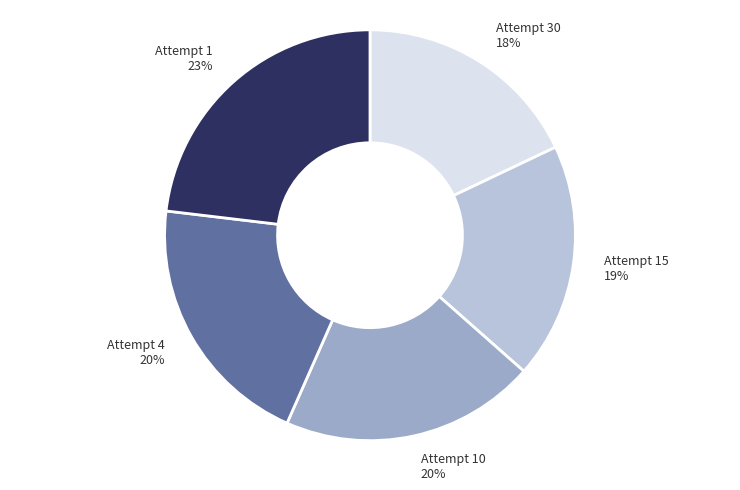

To the nearest percent, what is the average slice percentage?

20%